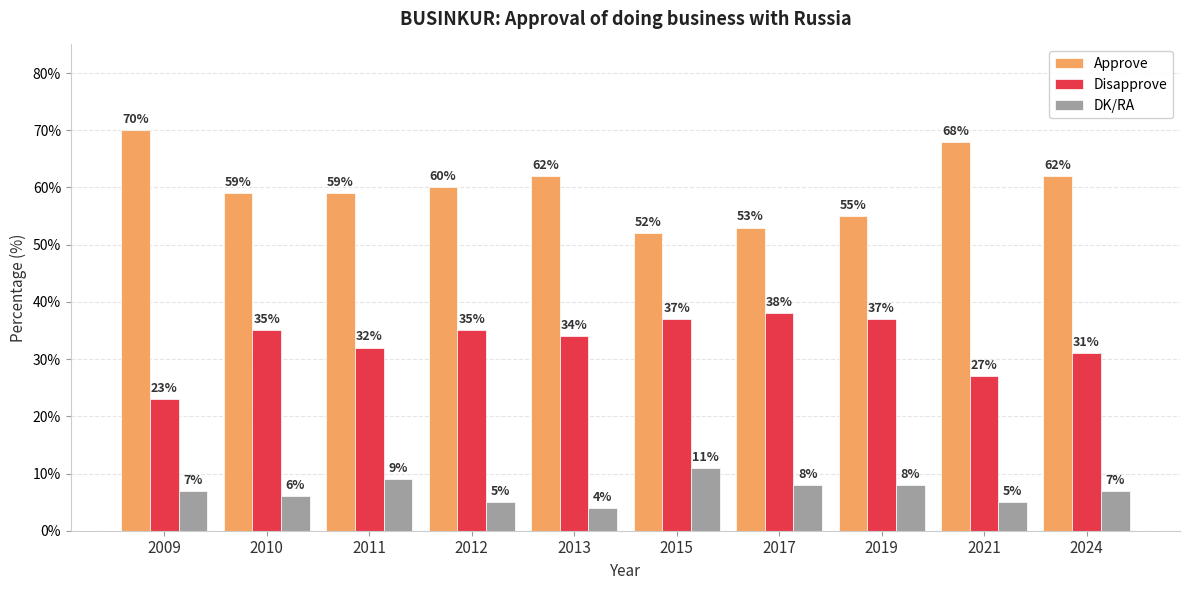

What is the average value of the Approve series?

60